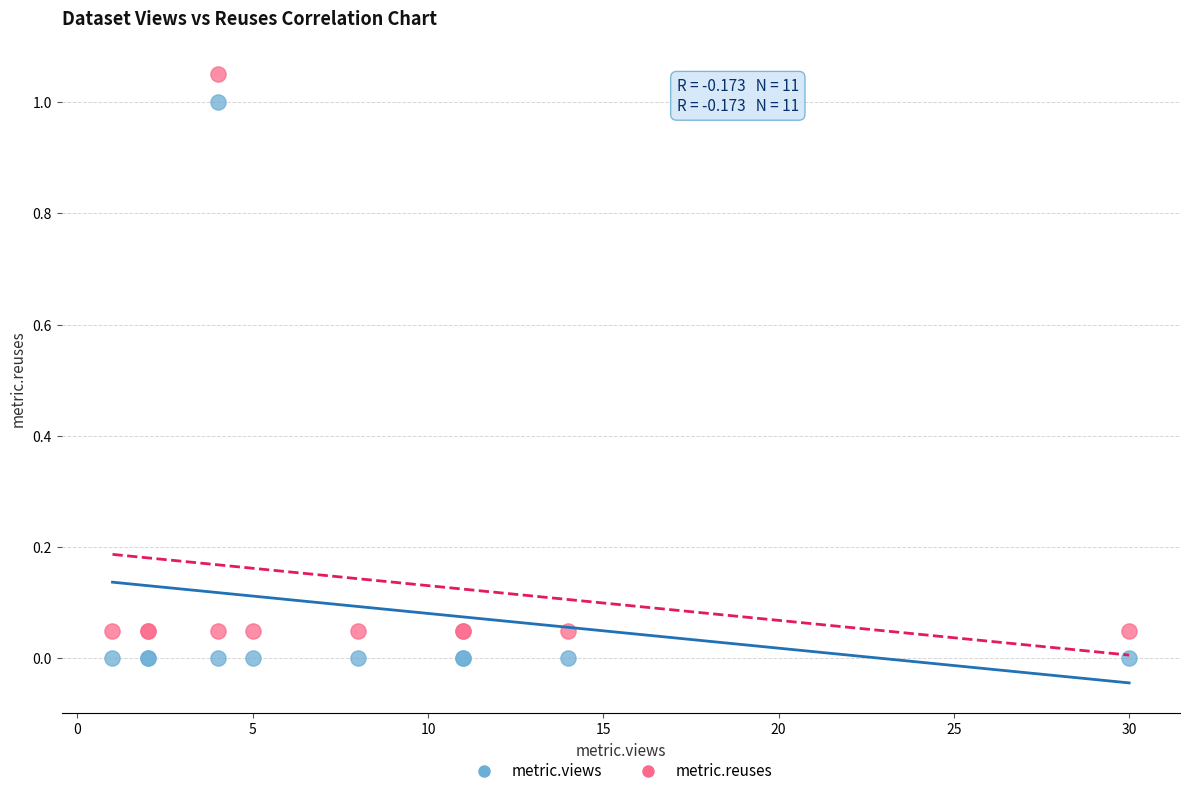

What is the X range (max minus min) for the scatter plot?

29.0